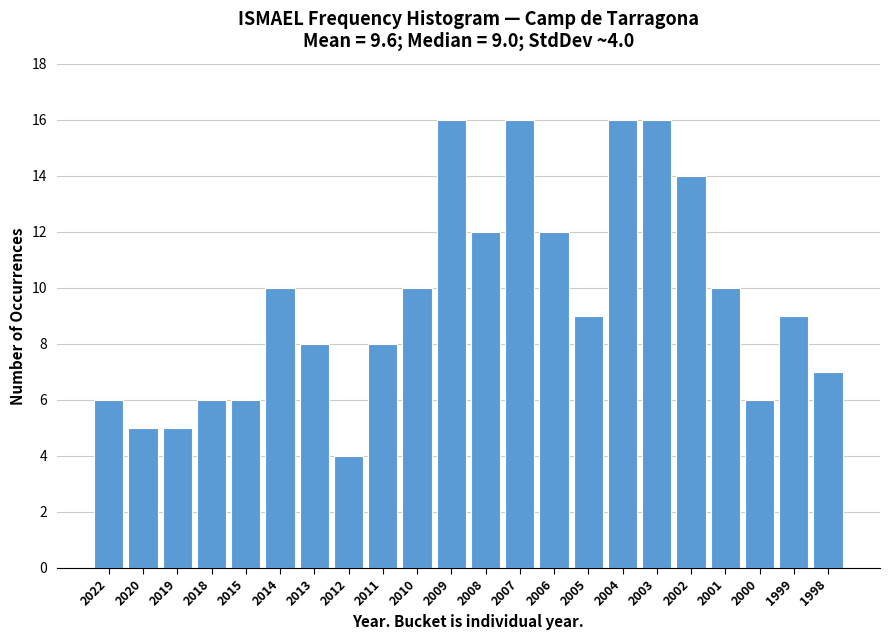

Reading left to right, list all the values displayed in this chart.

6	5	5	6	6	10	8	4	8	10	16	12	16	12	9	16	16	14	10	6	9	7